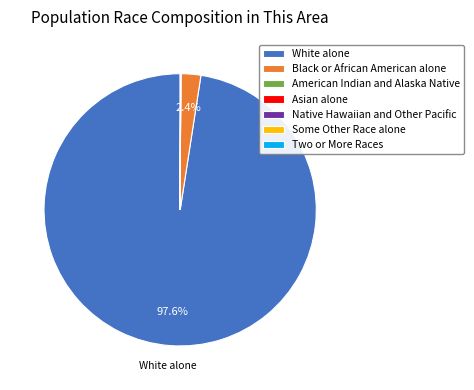

Is there any slice that represents more than half of the pie?

Yes